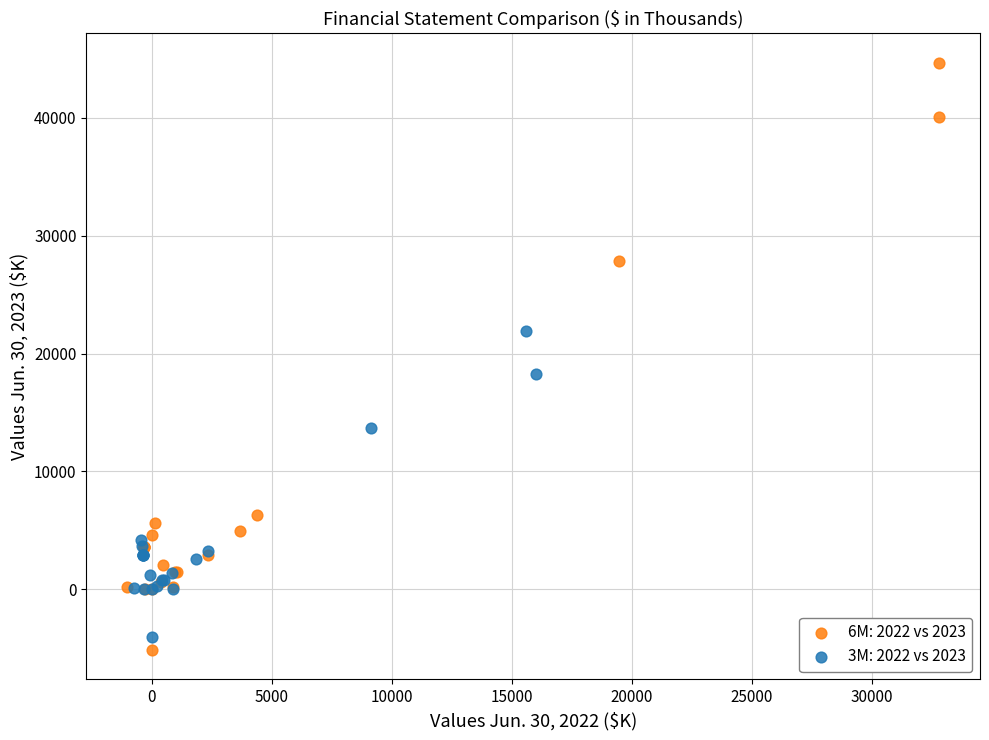

Which series contains the lowest Y value?

6M: 2022 vs 2023